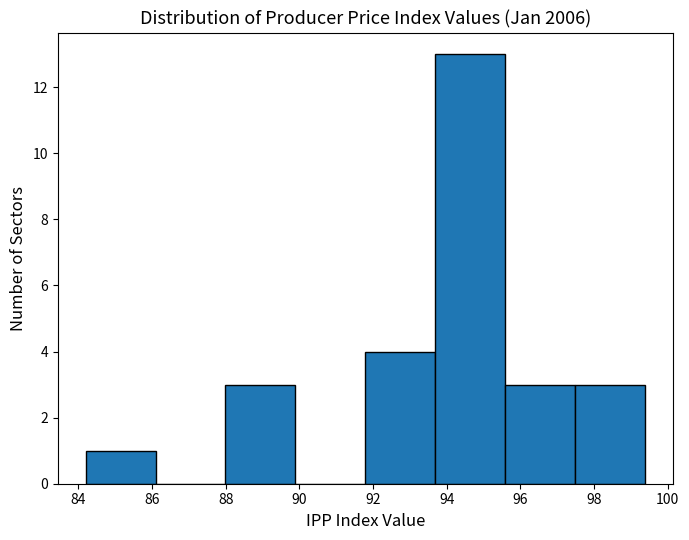

What is the height of the bar covering 93.6 to 95.6 on the x-axis? Neither the bar edges nor the heights are printed on the chart, so give them approximately, as read against the axes.

13